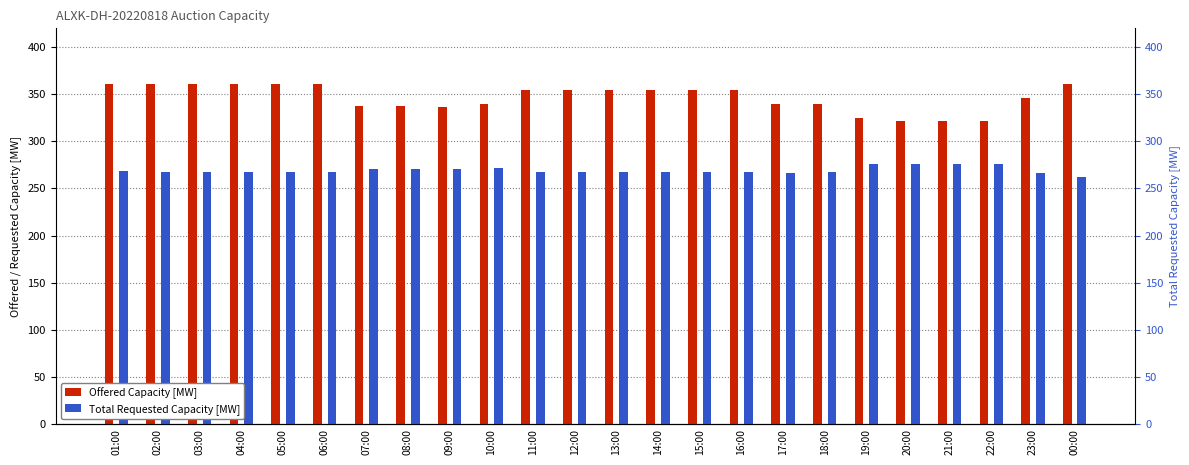

What is the total value across all series at 16:00?

622